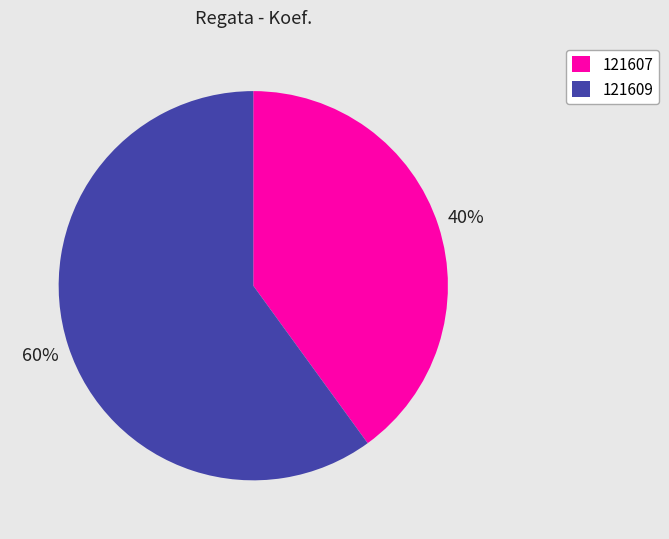

To the nearest percent, what is the combined percentage of 121607 and 121609?

100%